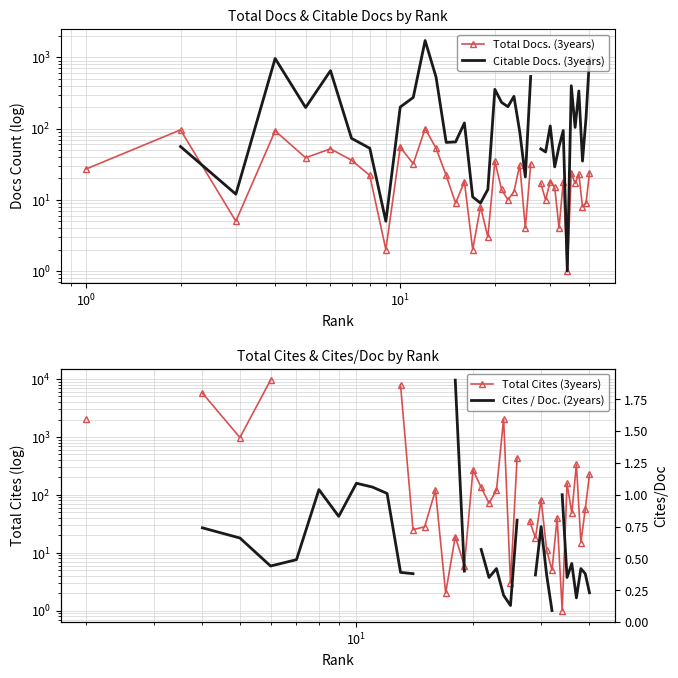

How many series are shown in this chart?

4